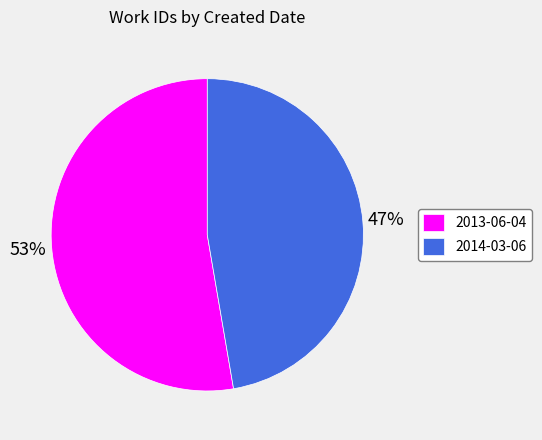

To the nearest percent, what is the combined percentage of 2013-06-04 and 2014-03-06?

100%